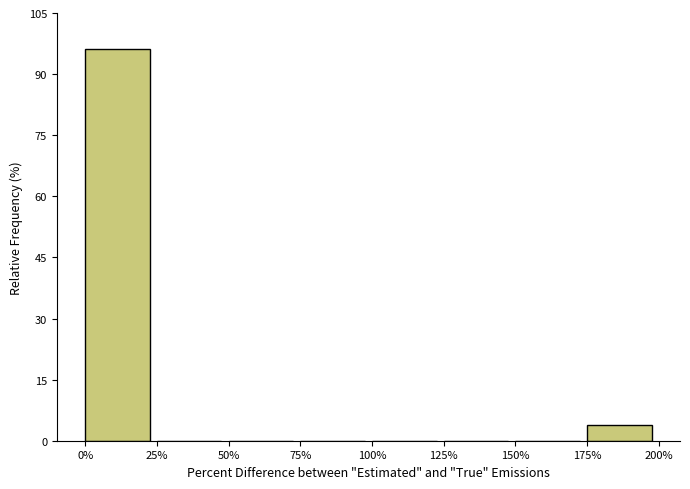

Reading left to right, extract all data points from this chart.

0%=96.2	25%=0.0	50%=0.0	75%=0.0	100%=0.0	125%=0.0	150%=0.0	175%=3.8